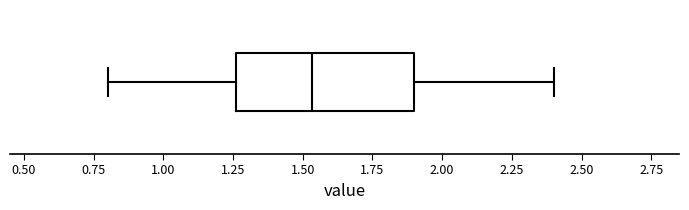

Read this box plot against the x-axis: the position of the median line, the range covered by the box, and the ends of both whiskers. The values are not printed on the chart, so give them approximately, as read against the axis.

median 1.55, box 1.25 to 1.90, whiskers 0.80 to 2.40